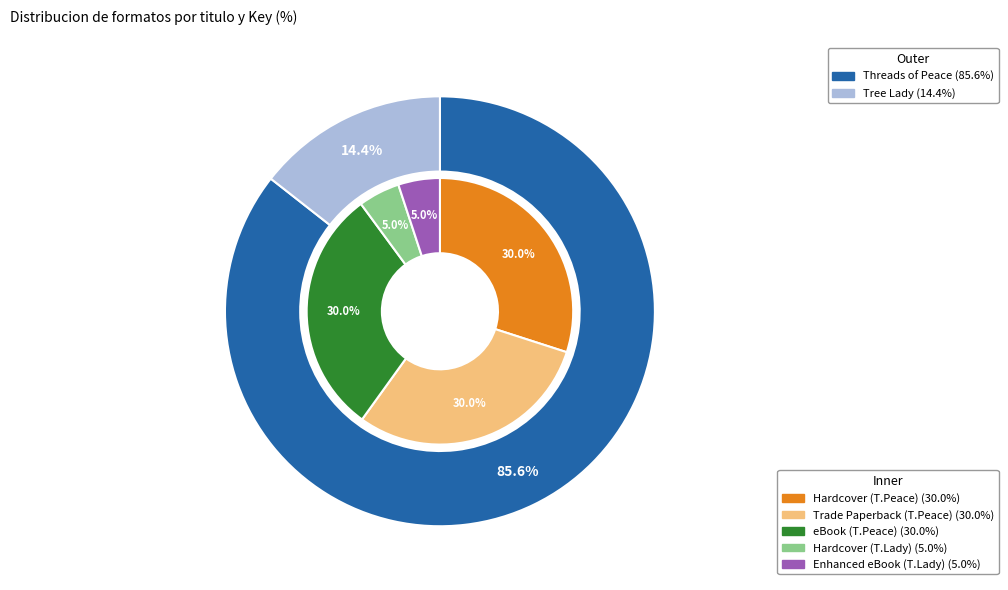

Is there a majority slice in this chart?

Yes